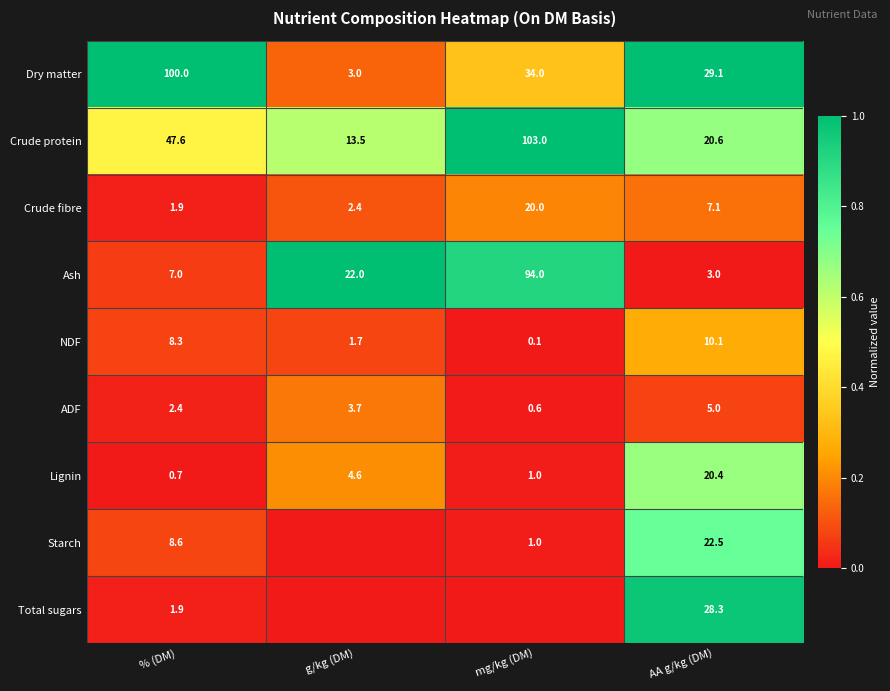

Between % (DM) and AA g/kg (DM), which is larger?

% (DM)